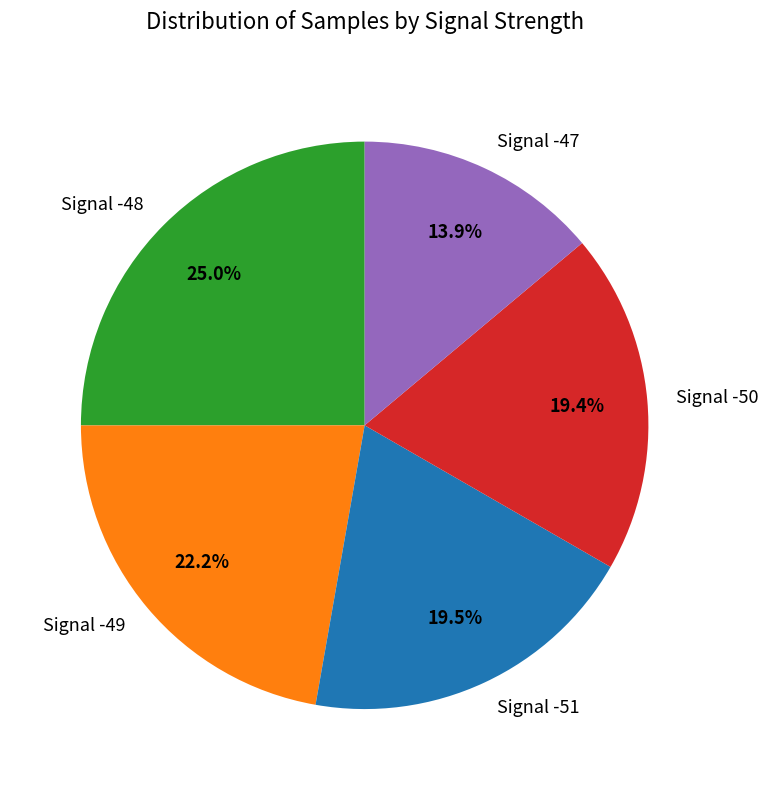

Is there any slice that represents more than half of the pie?

No